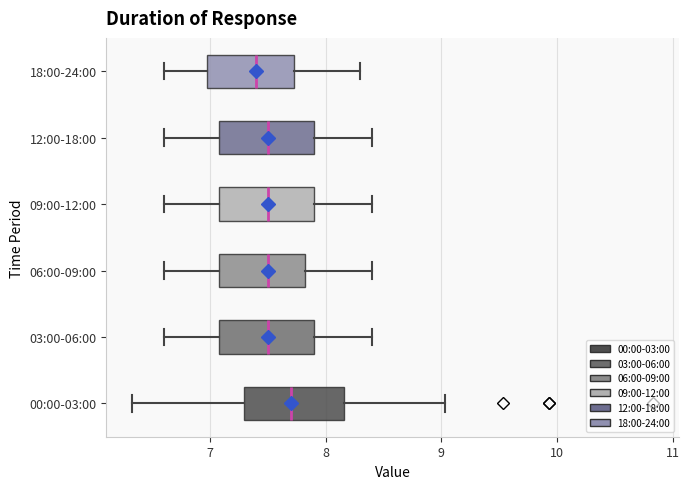

Where does the left whisker of the box for 06:00-09:00 end on the x-axis? The values are not printed on the chart, so give them approximately, as read against the axis.

6.6